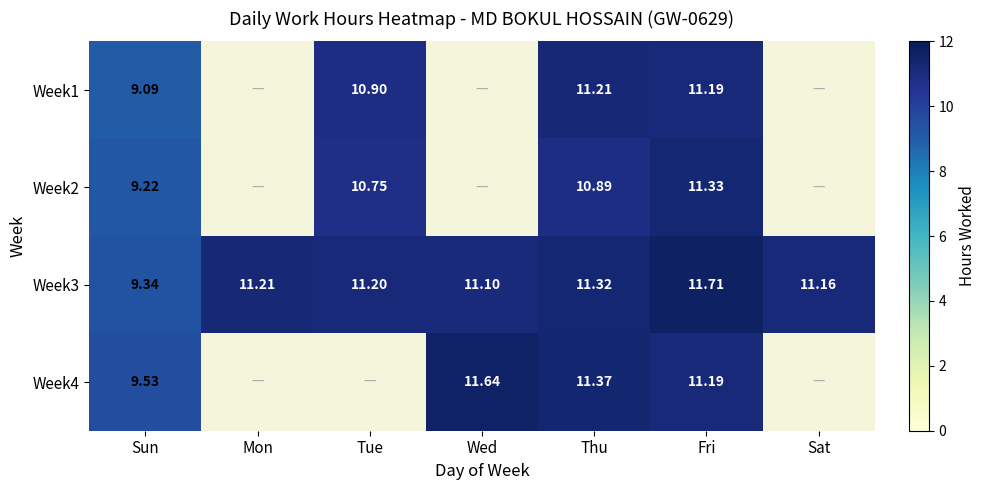

What is the difference between the second highest and minimum values in the Week3 series?

2.0